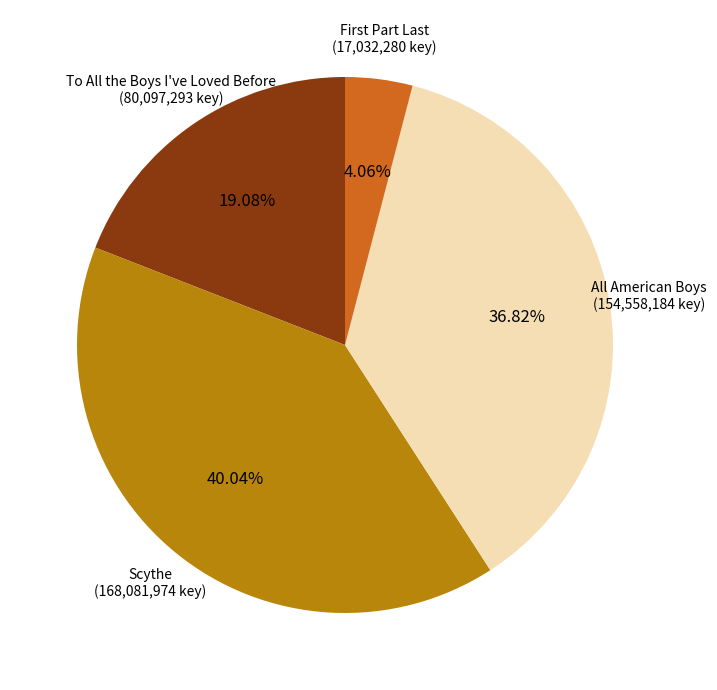

True or false: All American Boys accounts for 37% of the total.

True